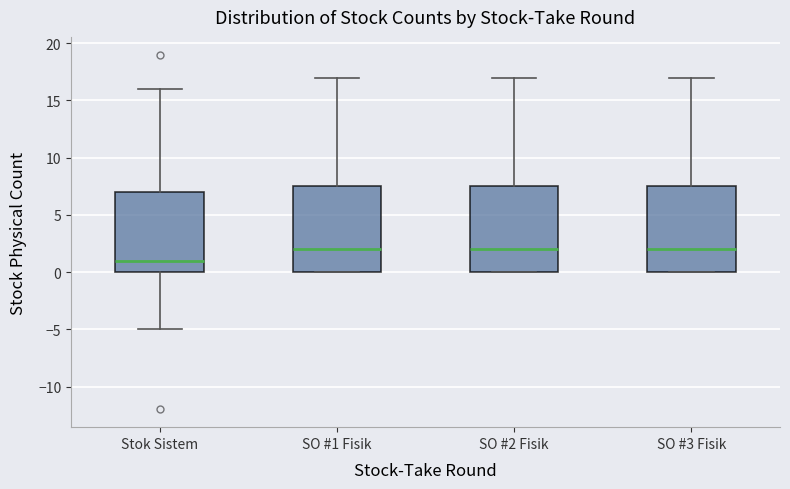

Reading left to right, read every box against the y-axis: the position of its median line, the range the box covers, and the ends of its whiskers. The values are not printed on the chart, so give them approximately, as read against the axis.

Stok Sistem: median 1.0, box 0.0 to 7.0, whiskers -5.0 to 16.0
SO #1 Fisik: median 2.0, box 0.0 to 7.5, whiskers 0.0 to 17.0
SO #2 Fisik: median 2.0, box 0.0 to 7.5, whiskers 0.0 to 17.0
SO #3 Fisik: median 2.0, box 0.0 to 7.5, whiskers 0.0 to 17.0